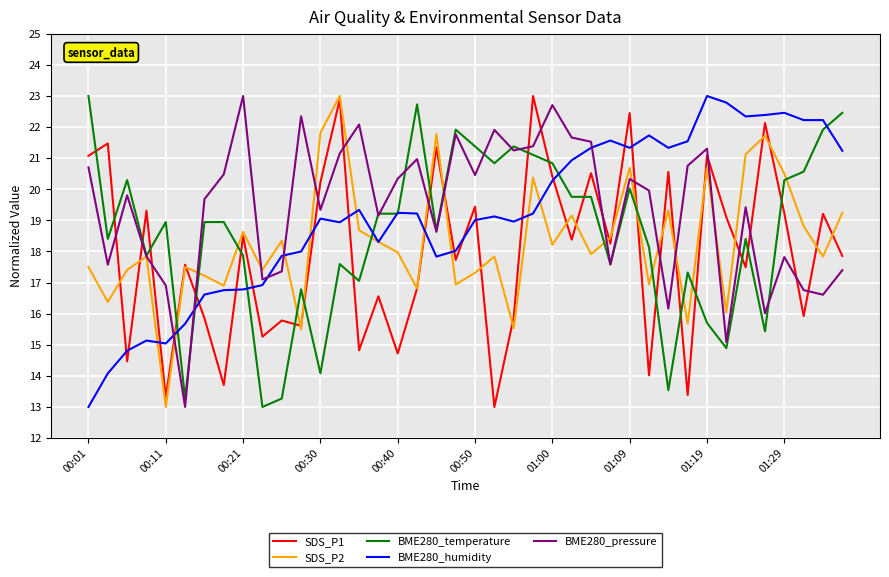

After their last crossing, which series has the higher values: BME280_pressure or SDS_P1?

SDS_P1